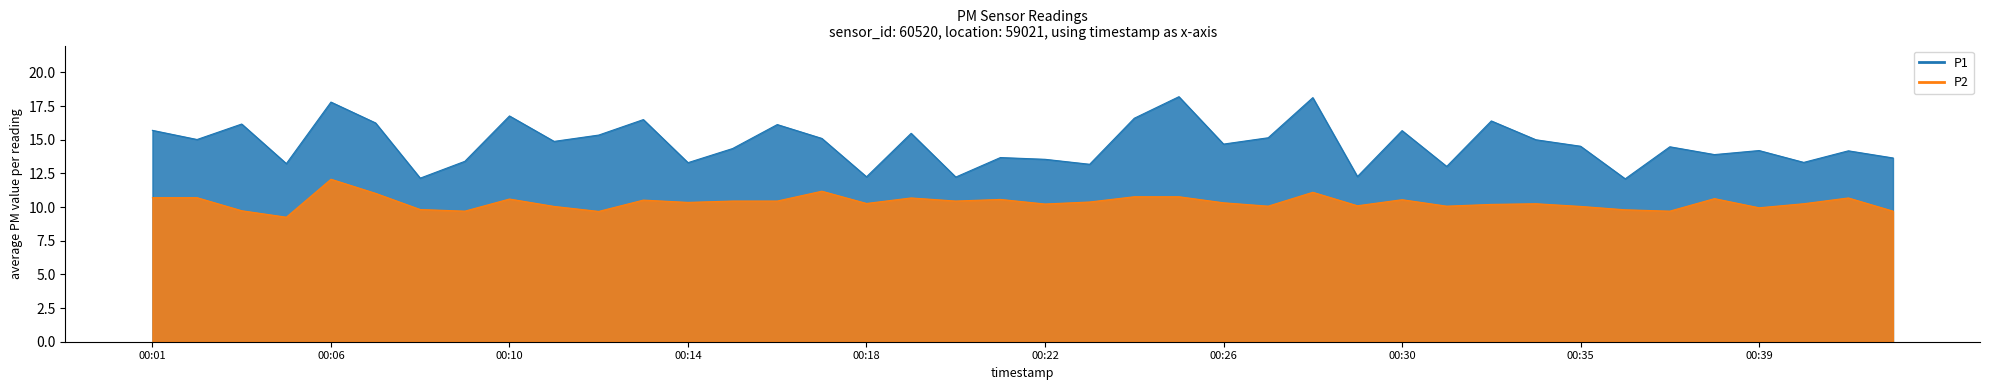

Reading right to left, list all the values displayed in this chart.

P1: 13.7	14.2	13.3	14.2	13.9	14.5	12.1	14.5	15.0	16.4	13.0	15.7	12.3	18.1	15.2	14.7	18.2	16.6	13.2	13.6	13.7	12.2	15.5	12.2	15.1	16.1	14.3	13.3	16.5	15.3	14.9	16.8	13.4	12.2	16.2	17.8	13.2	16.2	15.0	15.7
P2: 9.7	10.7	10.2	9.9	10.6	9.7	9.8	10.1	10.2	10.2	10.1	10.6	10.1	11.1	10.1	10.3	10.8	10.8	10.4	10.2	10.6	10.4	10.7	10.3	11.2	10.4	10.4	10.3	10.5	9.7	10.1	10.6	9.7	9.8	11.0	12.1	9.2	9.7	10.7	10.7